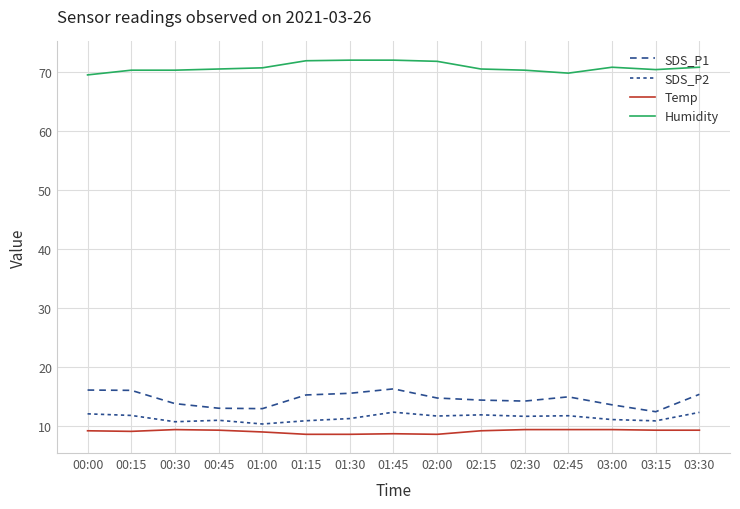

Rank the series by their maximum value, from lowest to highest.

Temp, SDS_P2, SDS_P1, Humidity